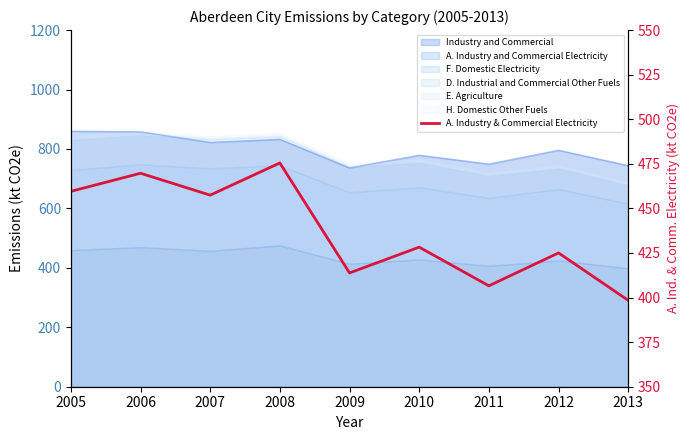

Reading left to right, extract all data points from this chart.

459.5	469.7	457.4	475.5	413.8	428.3	406.6	425.0	398.5